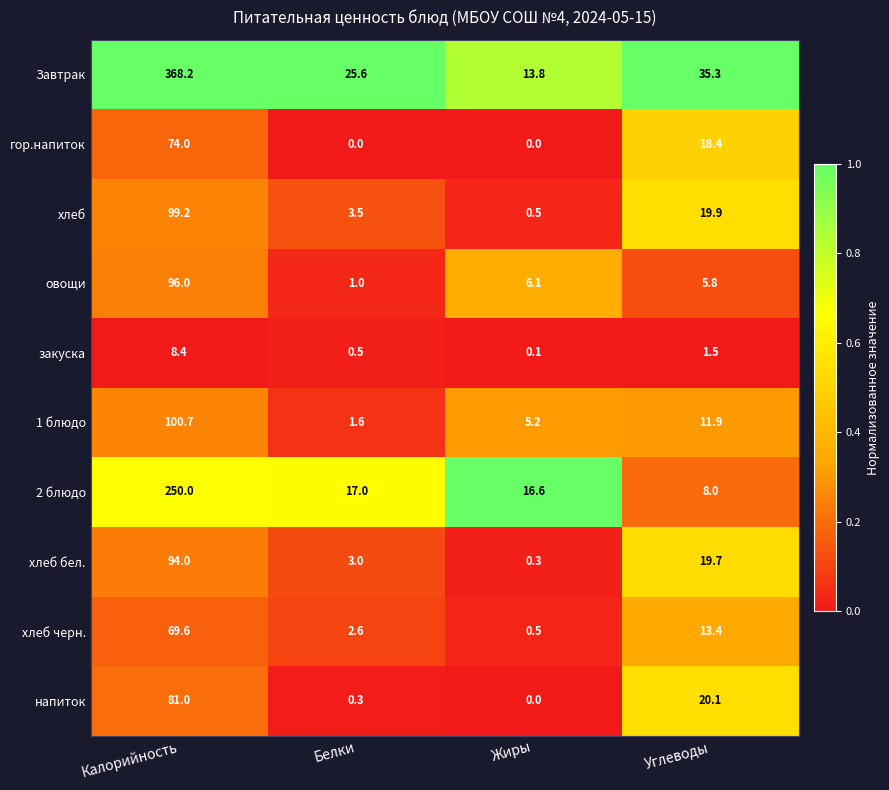

What is the total value across all series at Жиры?

43.1